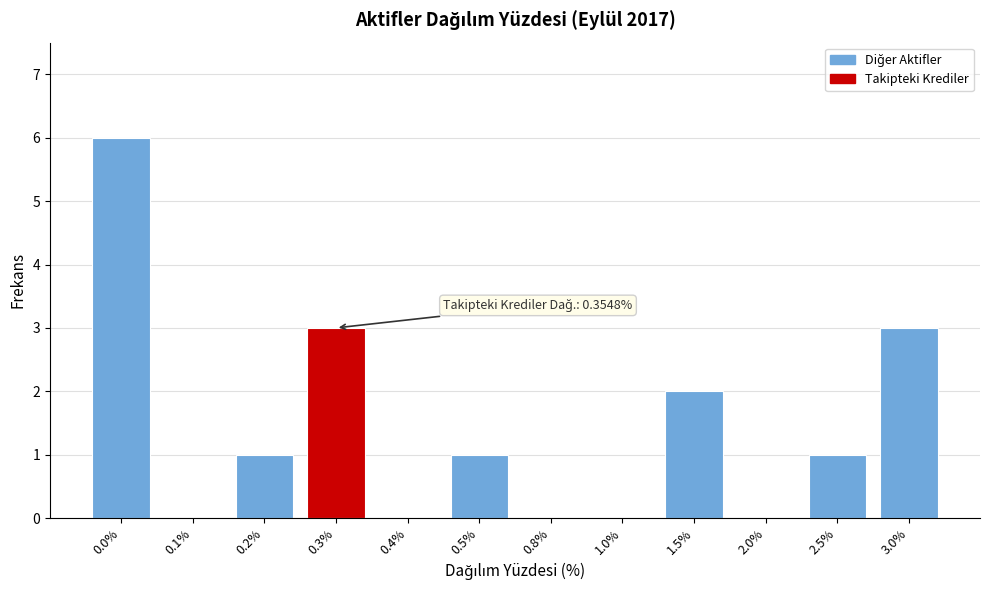

Reading left to right, list all the values displayed in this chart.

0.0%=6	0.1%=0	0.2%=1	0.3%=3	0.4%=0	0.5%=1	0.8%=0	1.0%=0	1.5%=2	2.0%=0	2.5%=1	3.0%=3